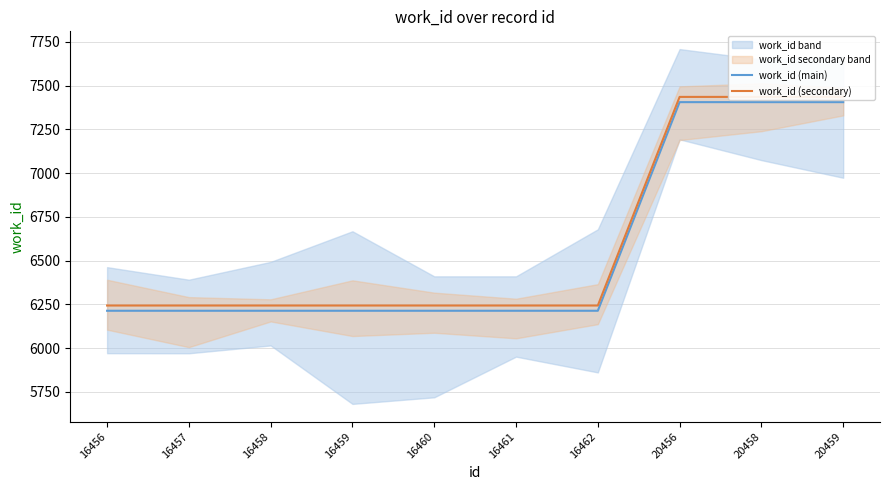

What is the average value of the work_id (main) series?

6571